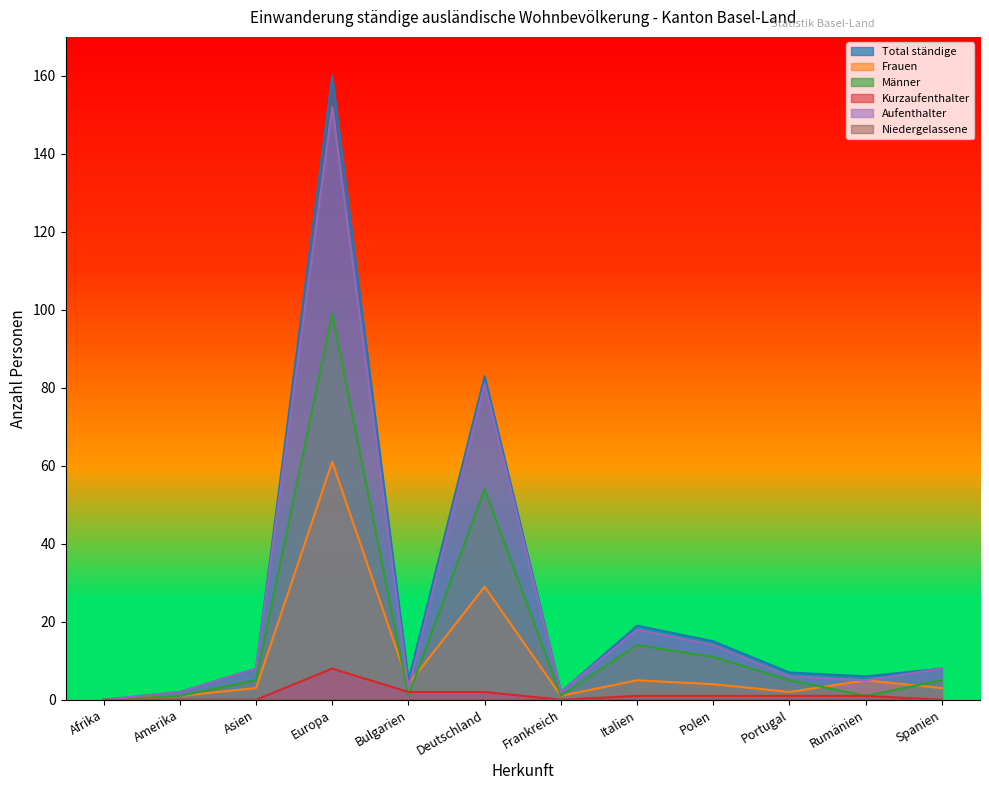

What is the maximum value shown in the chart?

160